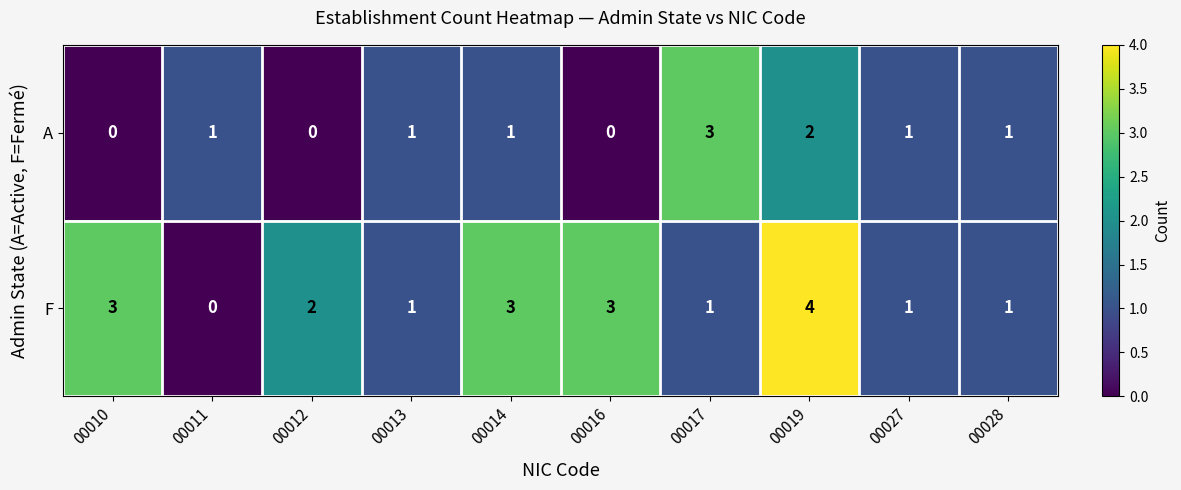

How many categories are shown in the chart?

10